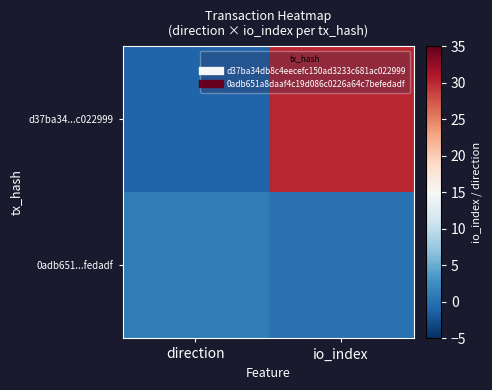

List the series in order of their overall mean, highest first.

d37ba34...c022999, 0adb651...fedadf